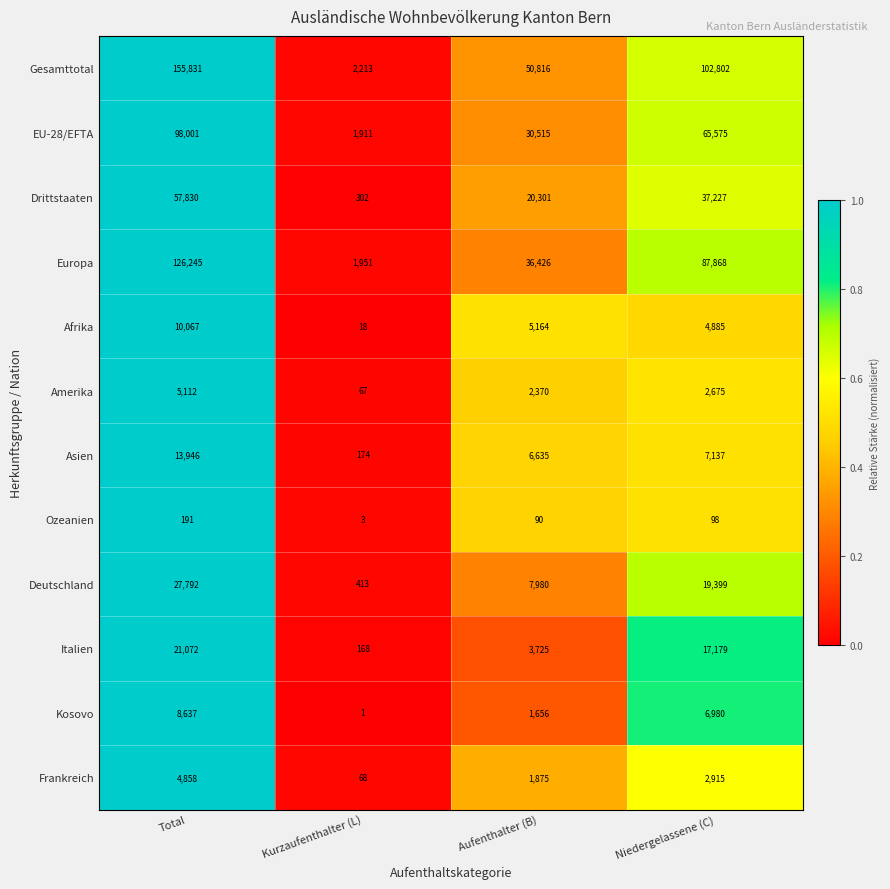

What is the total value across all series at Aufenthalter (B)?

167553